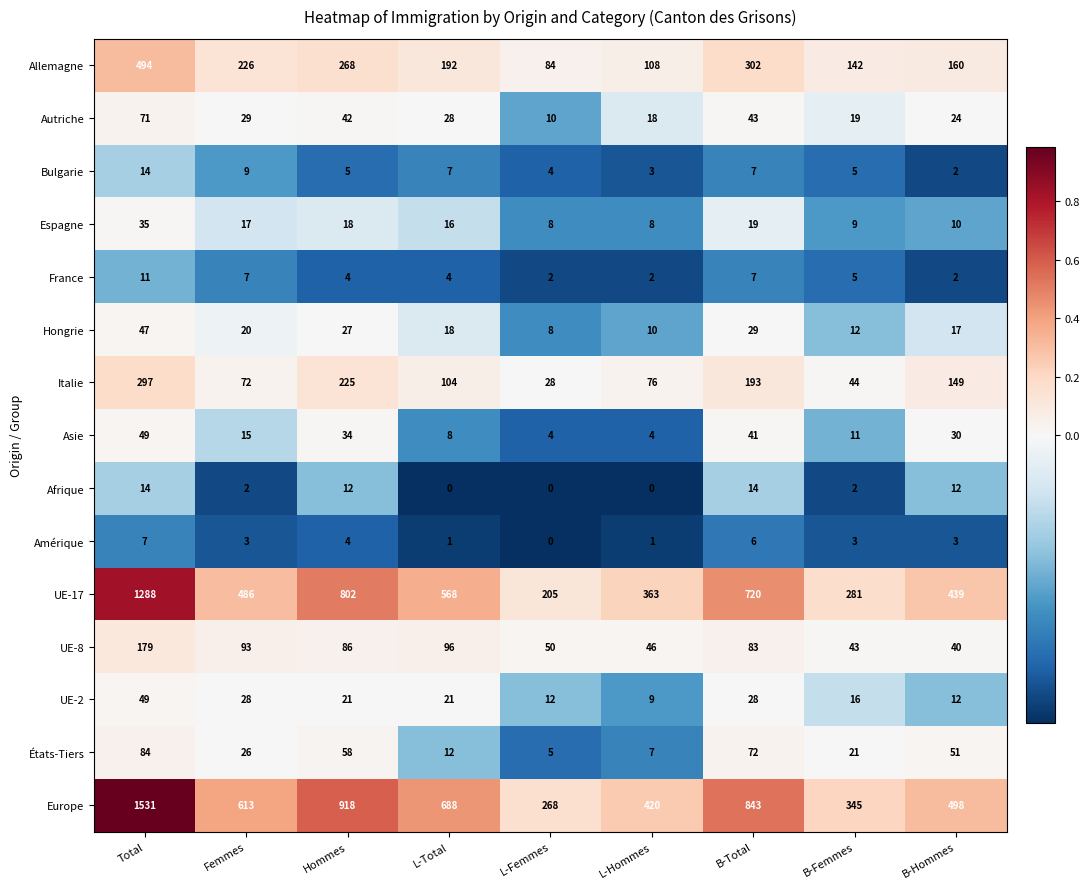

The États-Tiers series shows 32 at B-Femmes. True or false?

False